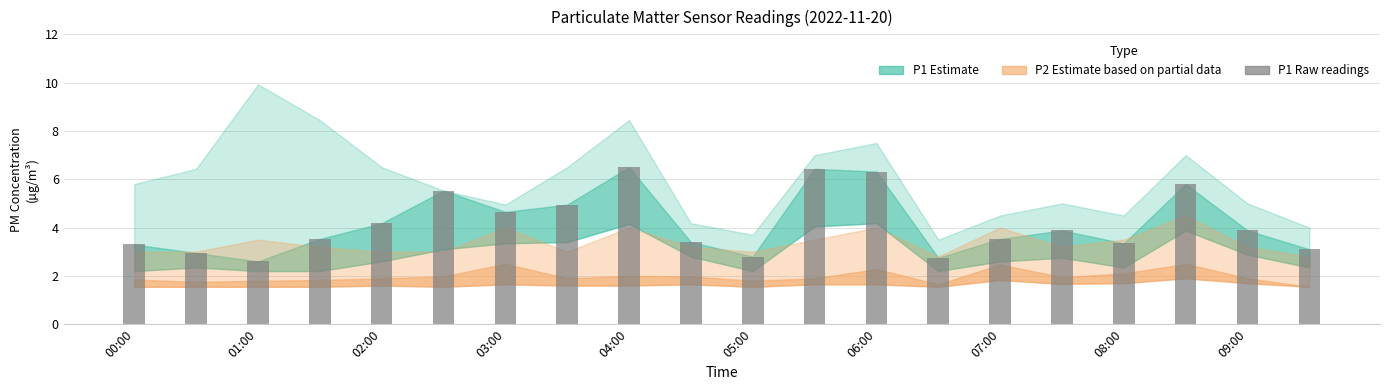

What is the difference between the maximum and minimum values?

3.9